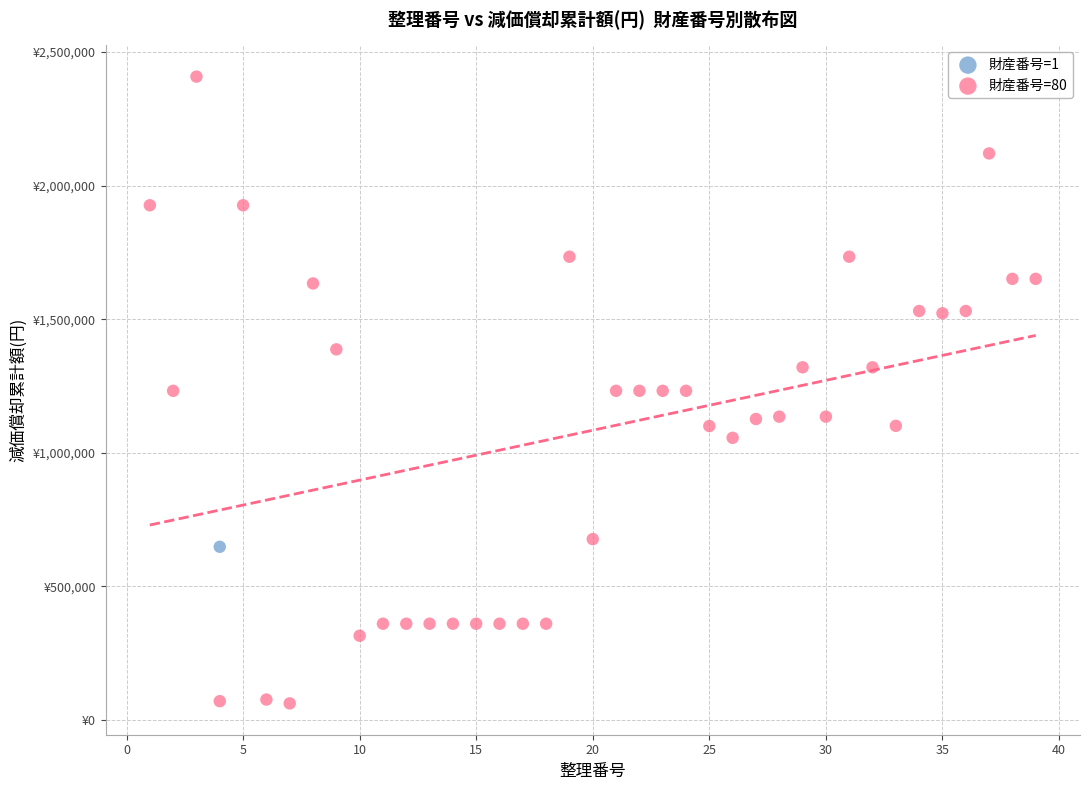

What are all the series names shown in the legend?

財産番号=1, 財産番号=80